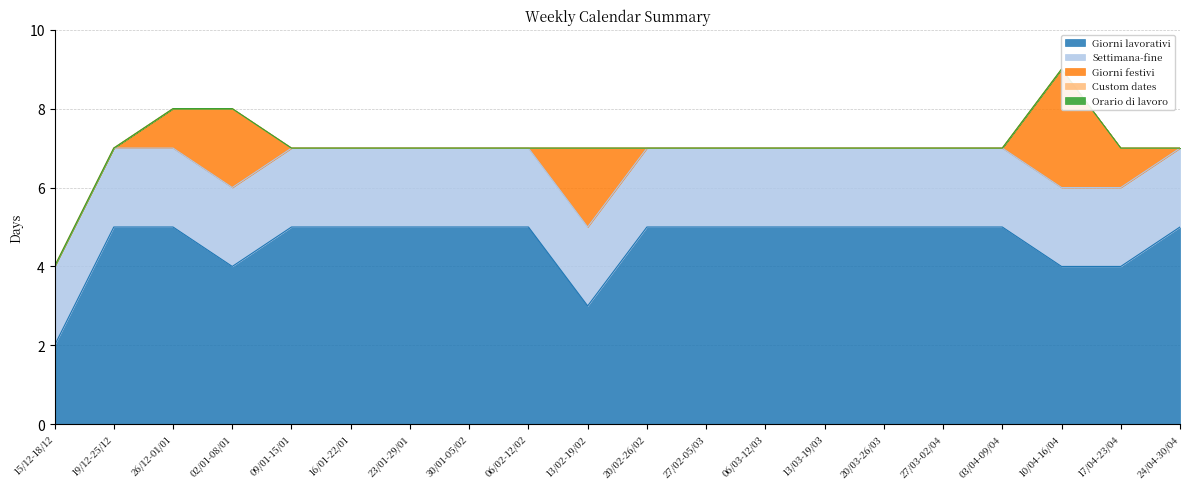

What is the label of the 12th point from the left?

27/02-05/03